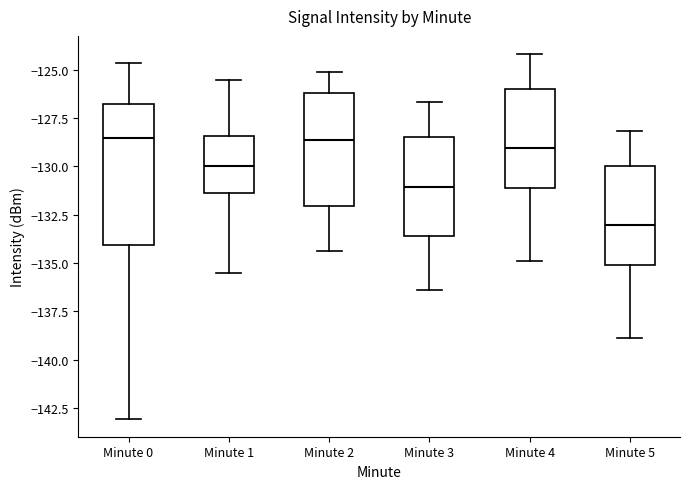

Where is the lower edge of the box for Minute 5 on the y-axis? The values are not printed on the chart, so give them approximately, as read against the axis.

-135.0